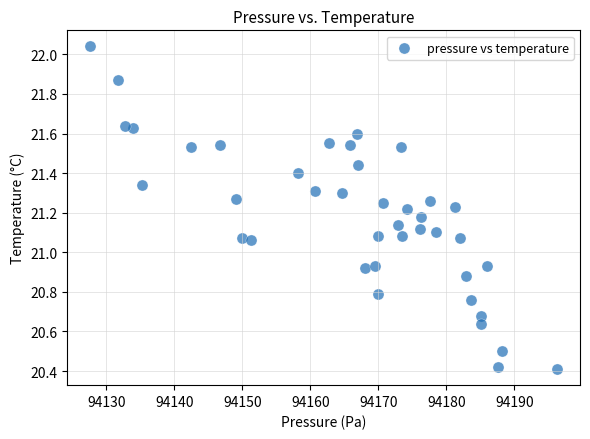

What is the range of Y values (max minus min)?

1.6